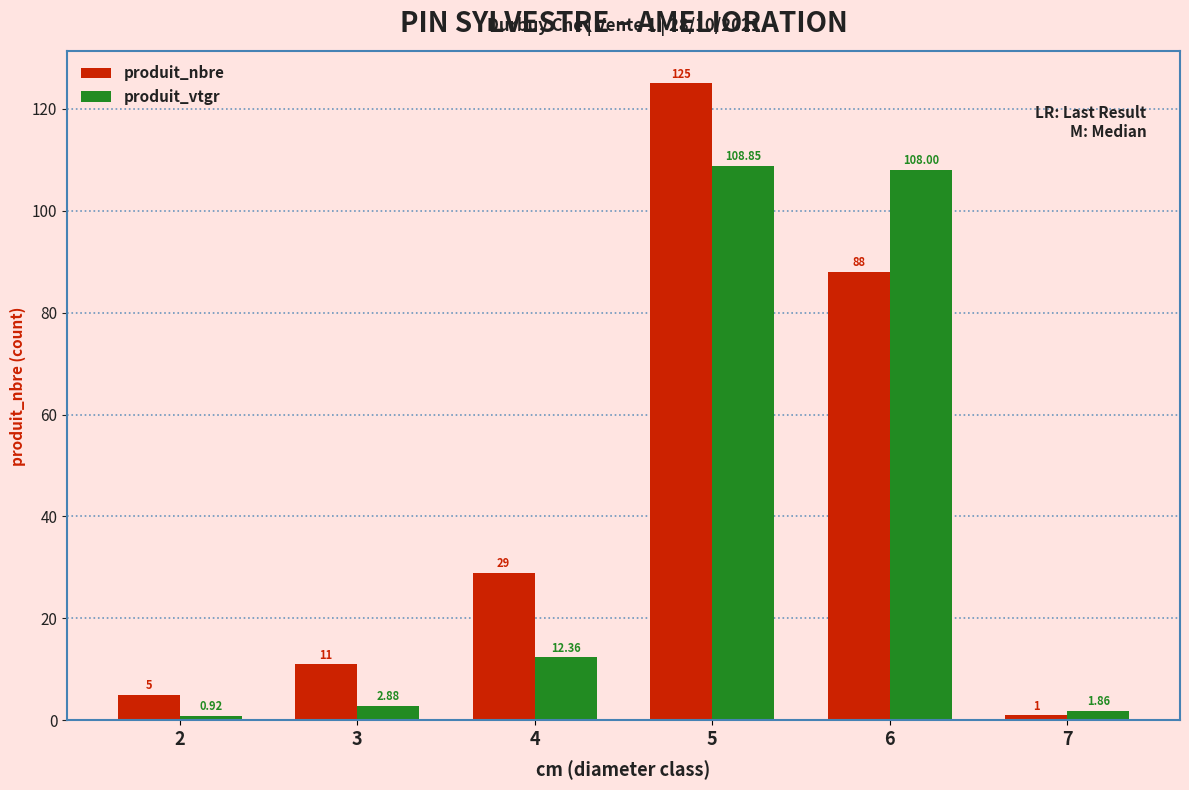

The produit_vtgr series shows 108.8 at 5. True or false?

True